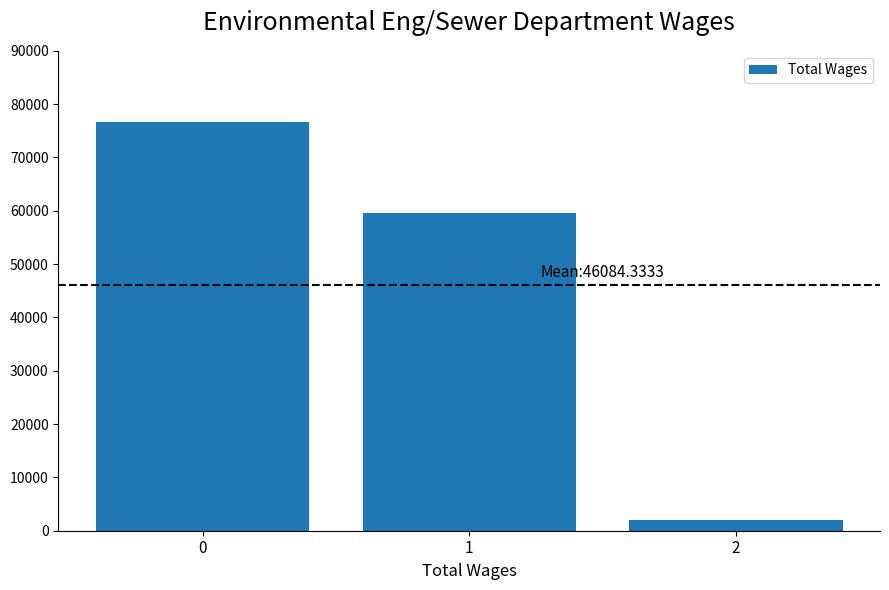

Are the bars horizontal?

No